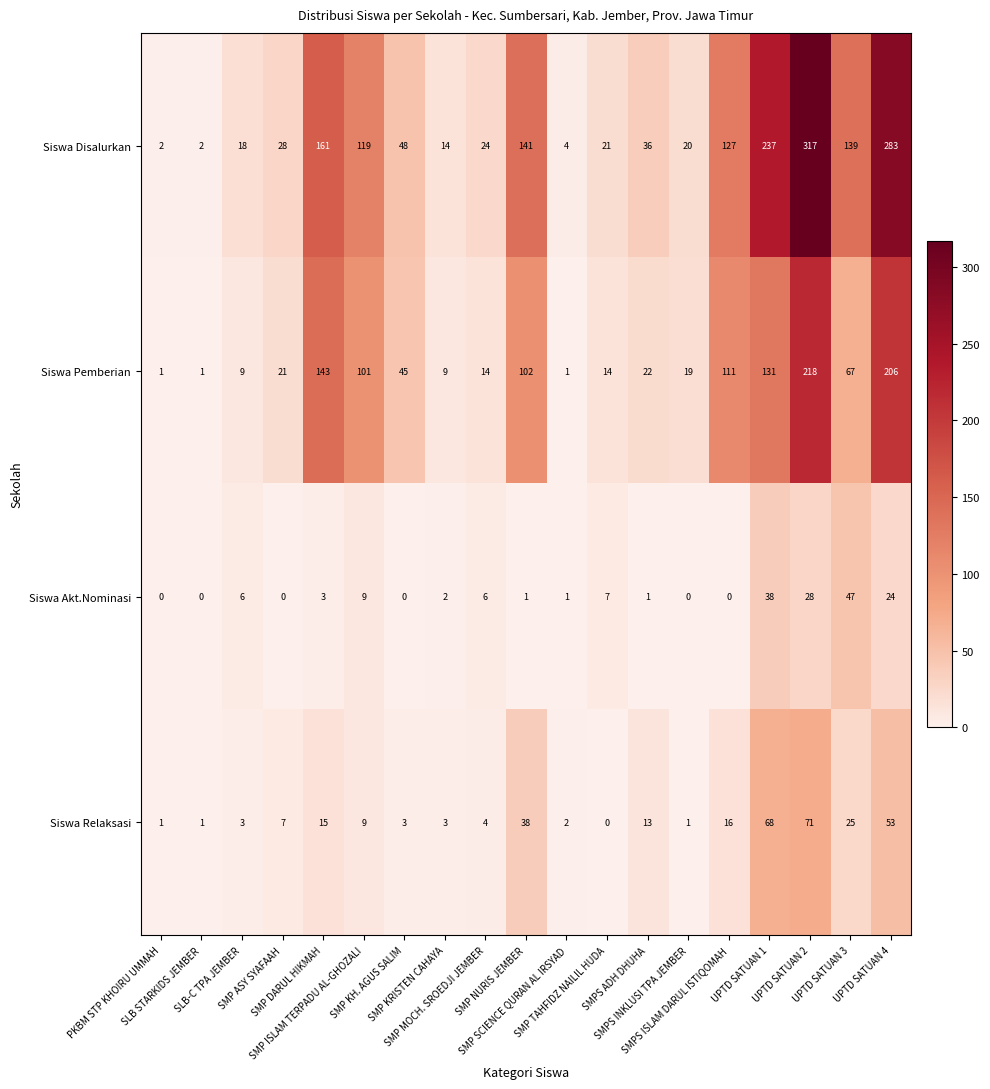

Which series has the widest spread of values?

Siswa Disalurkan